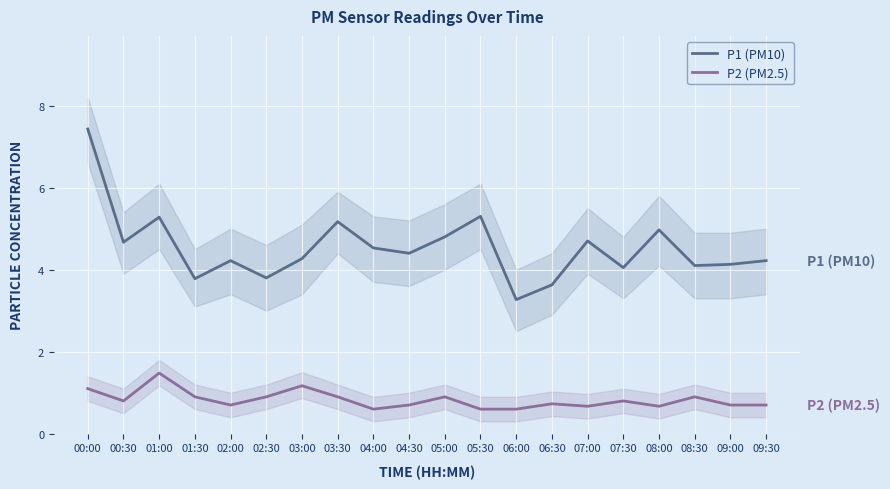

At which category does P1 (PM10) reach its first local valley?

00:30